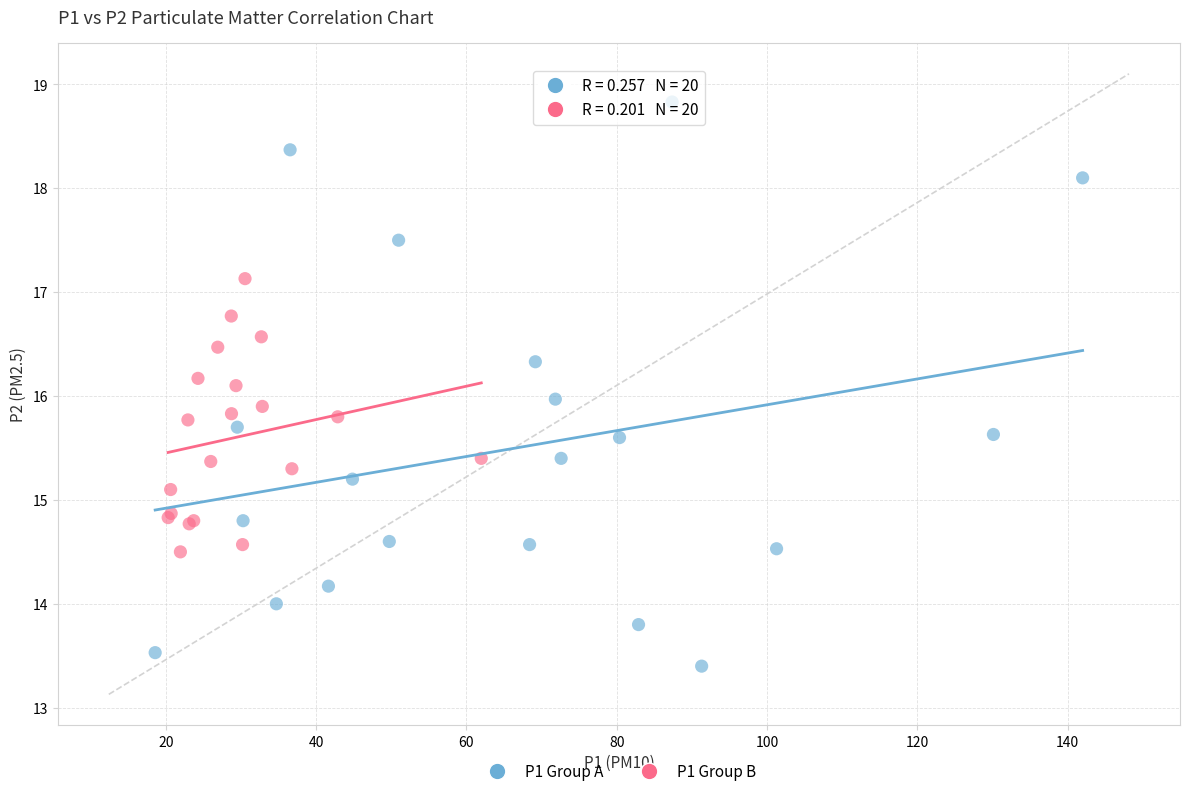

Which series contains the highest Y value?

P1 Group A